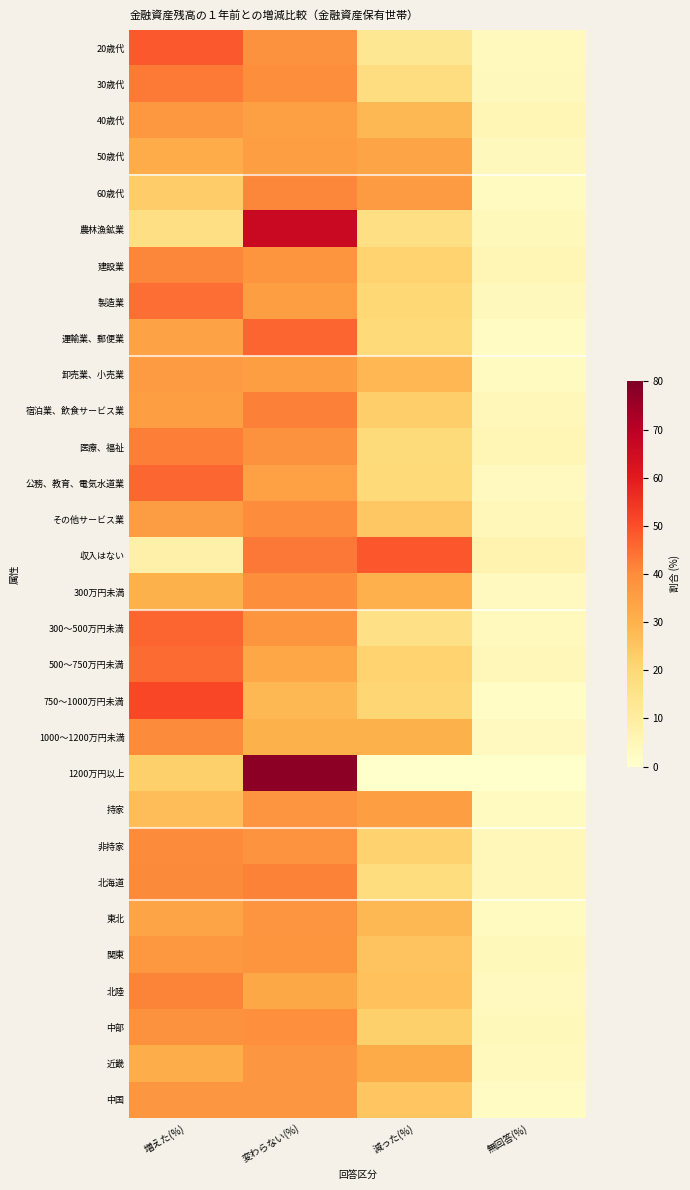

At how many categories does at least one series exceed 50?

2